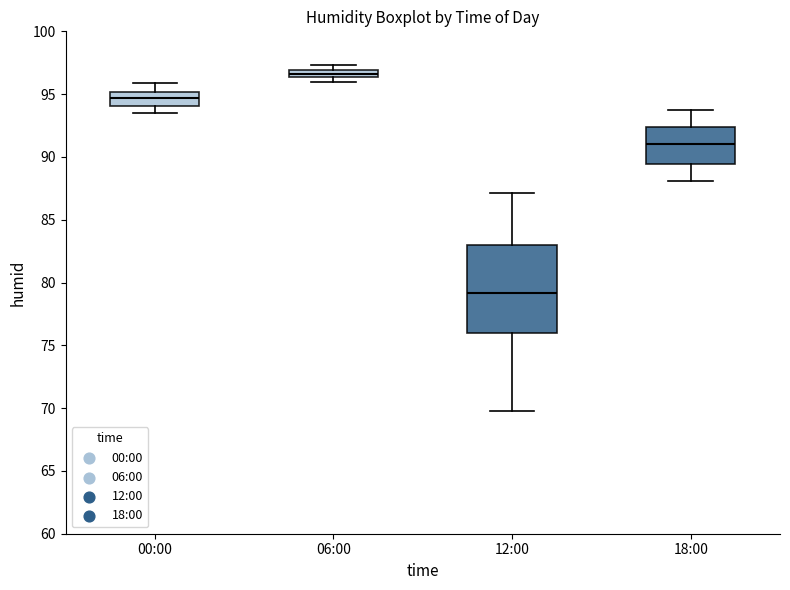

Which box has the lowest median line?

12:00